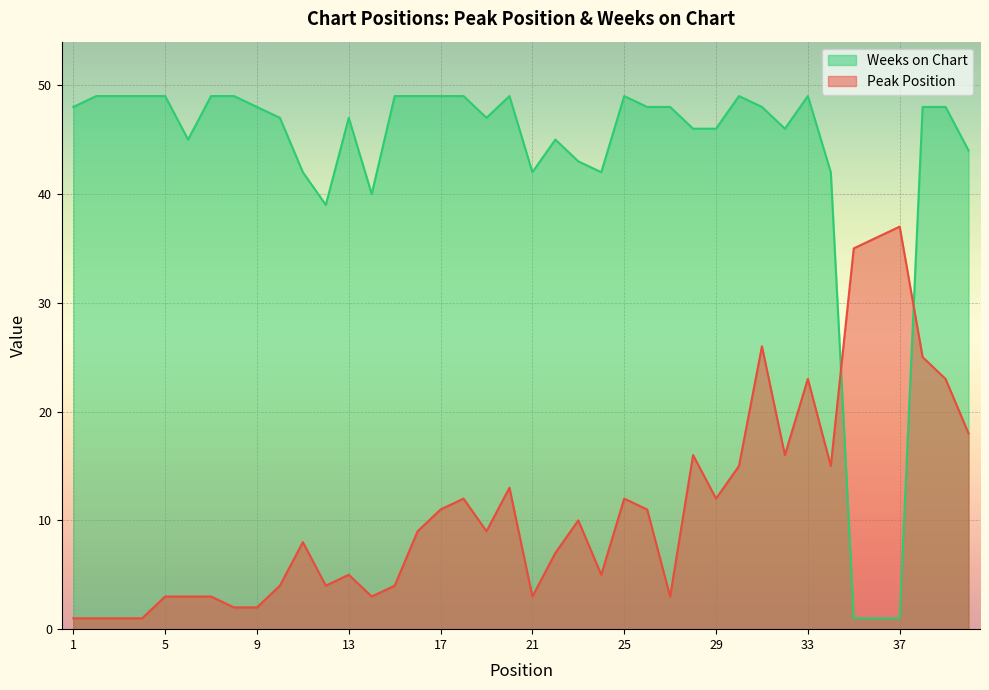

What is the minimum value for Peak Position?

1